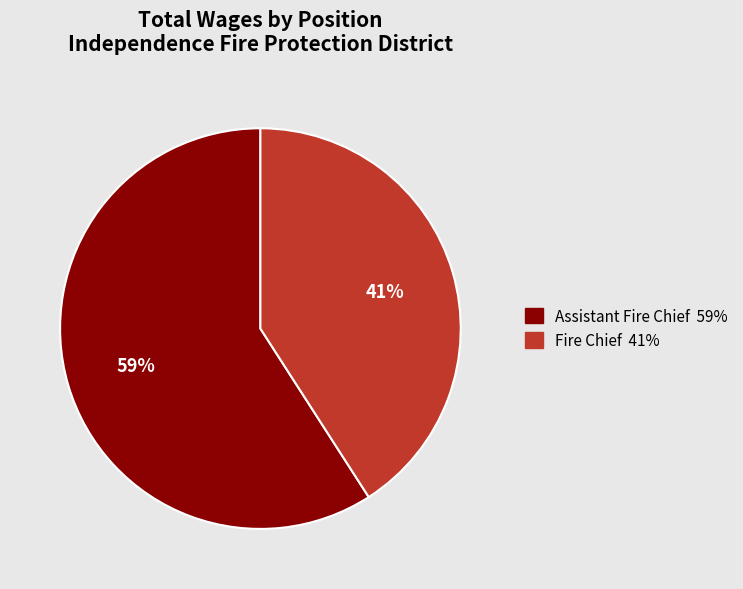

To the nearest percent, what is the combined percentage of Fire Chief and Assistant Fire Chief?

100%